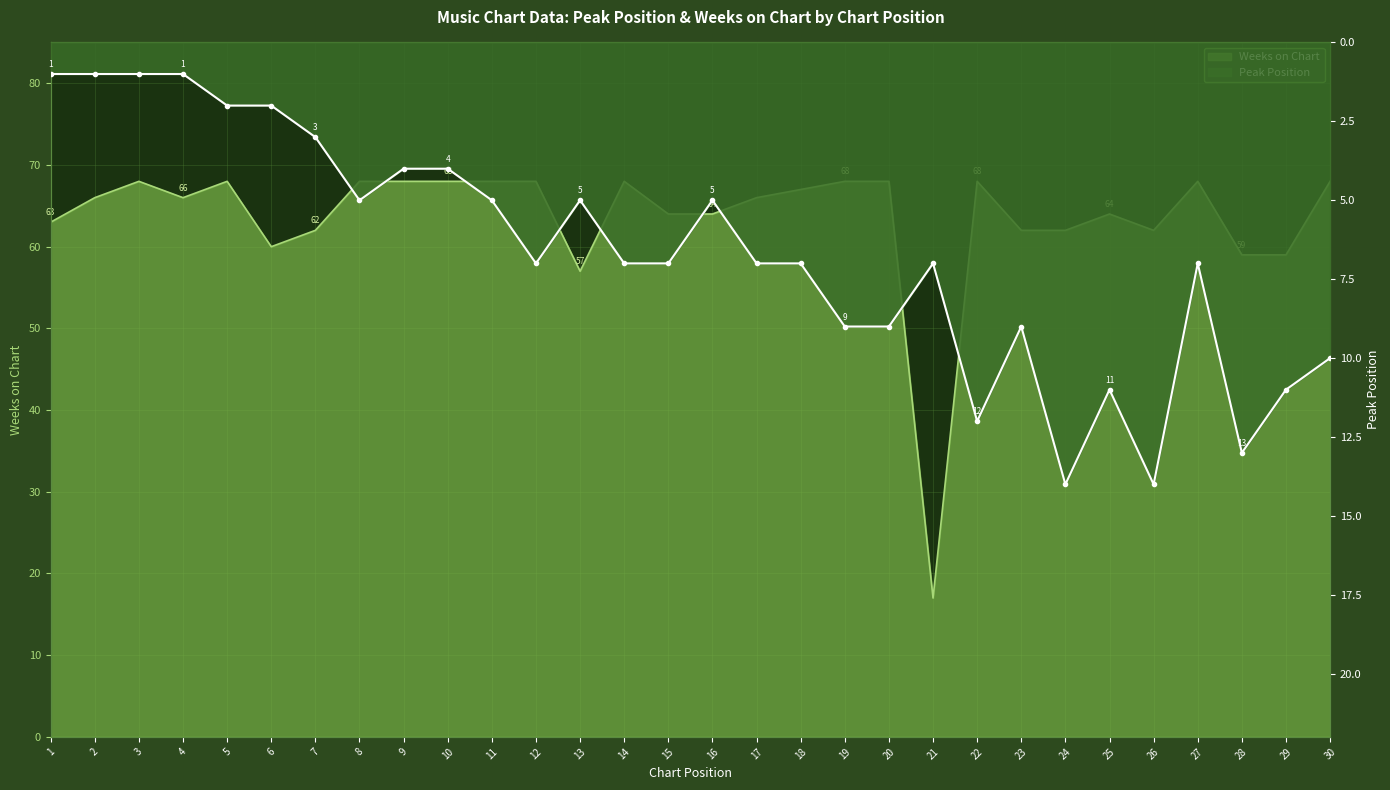

Which category has the lowest value in the Peak Position series?

1